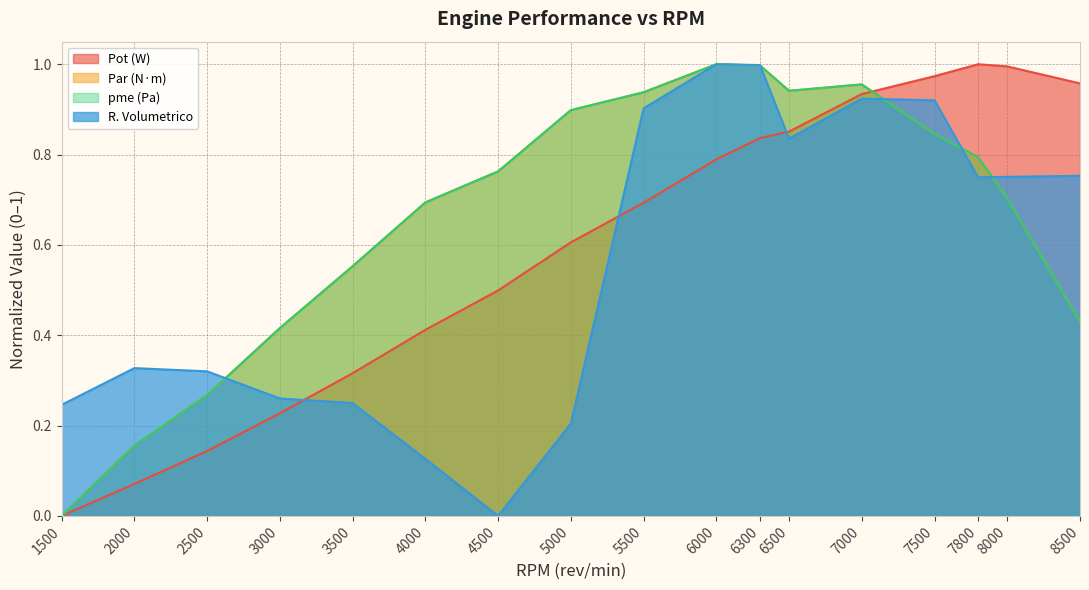

At which category is the sum across all series the highest?

6300